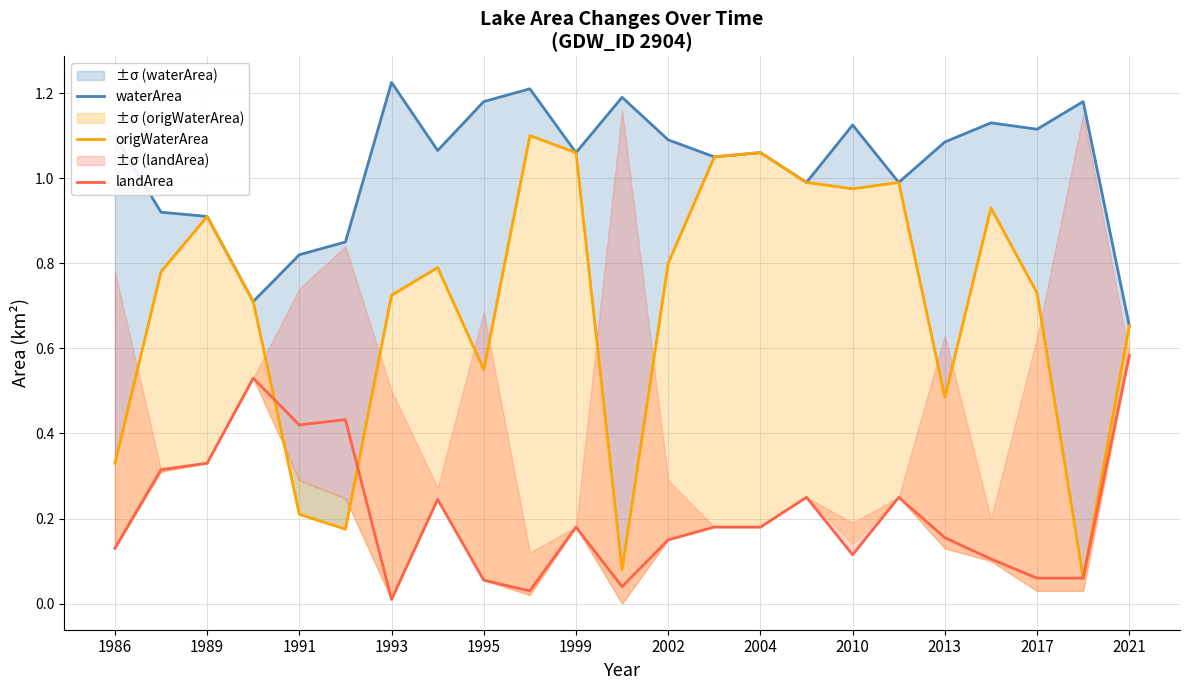

True or false: waterArea and origWaterArea intersect in this chart.

False